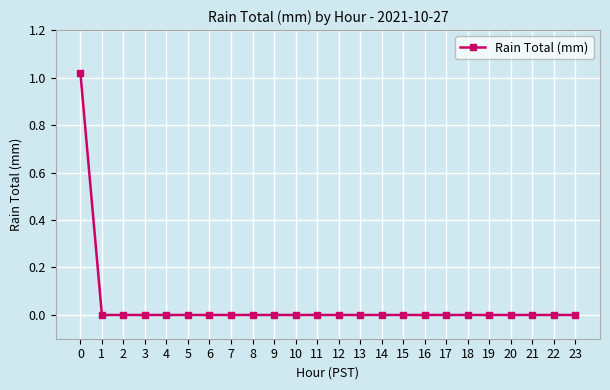

The value at 22 is 0.0. True or false?

True